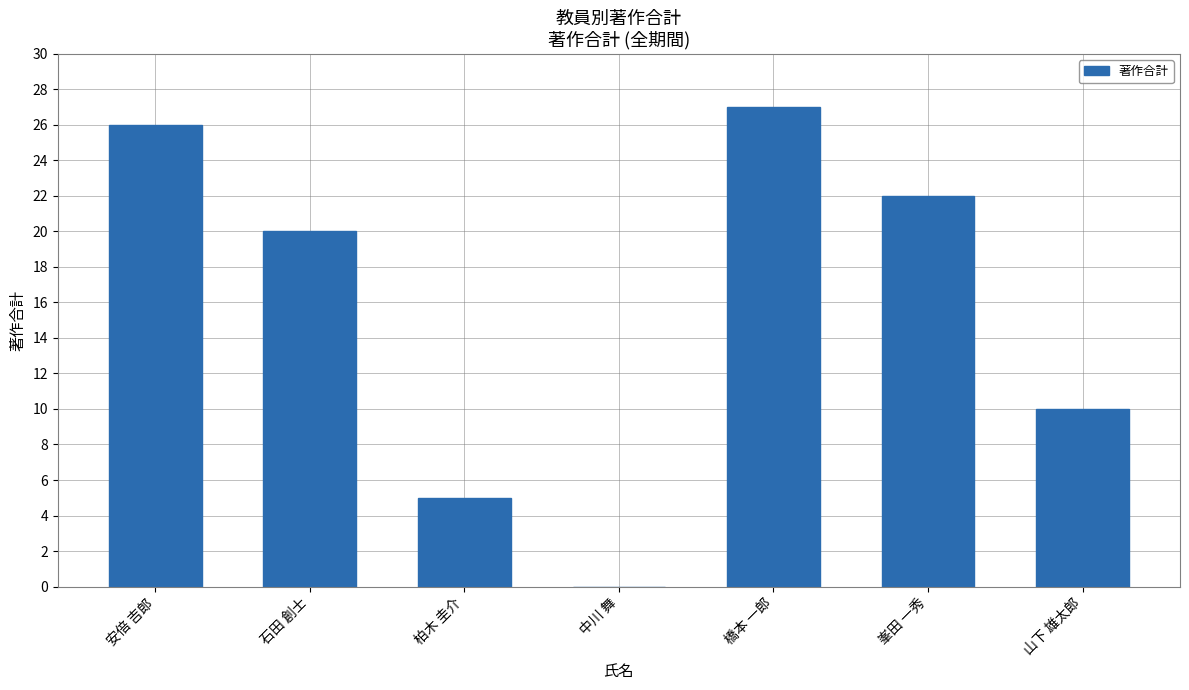

Reading left to right, extract all data points from this chart.

26	20	5	0	27	22	10